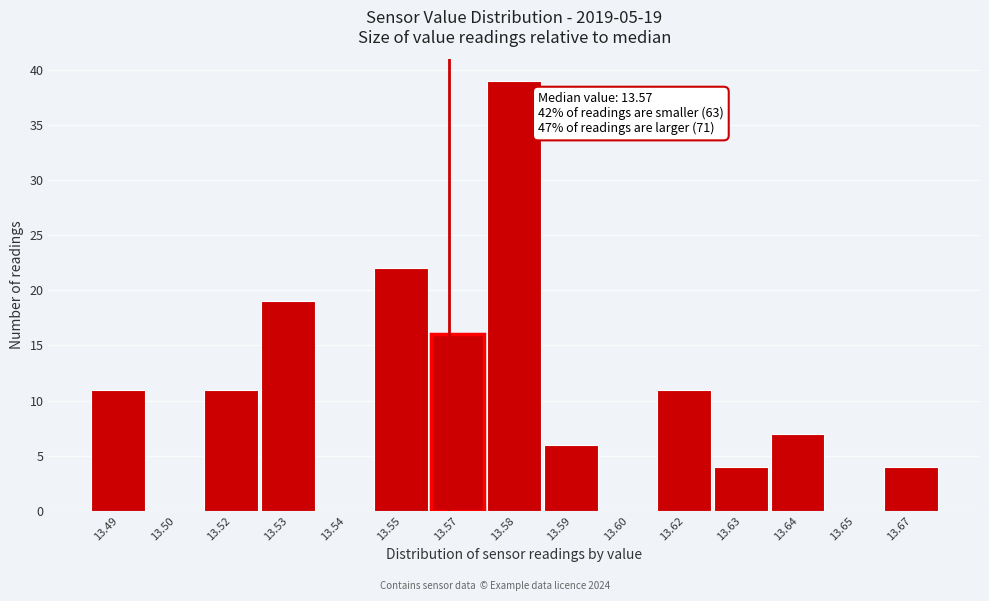

Reading right to left, what are all the values shown in this chart?

13.67=4	13.65=0	13.64=7	13.63=4	13.62=11	13.60=0	13.59=6	13.58=39	13.57=16	13.55=22	13.54=0	13.53=19	13.52=11	13.50=0	13.49=11